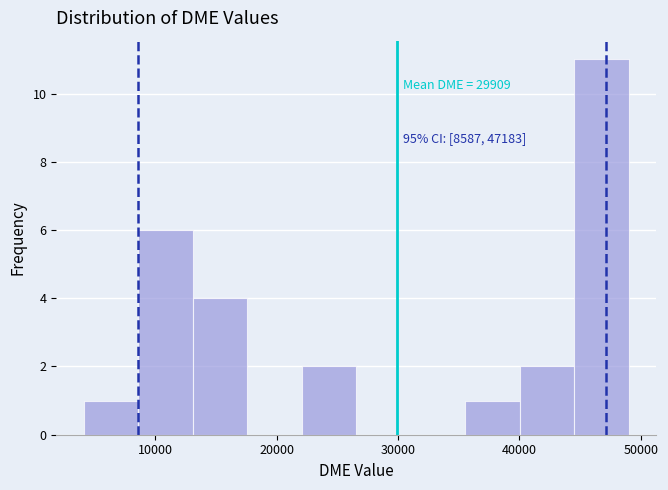

Over which range of the x-axis is the bar tallest?

45000 to 49000